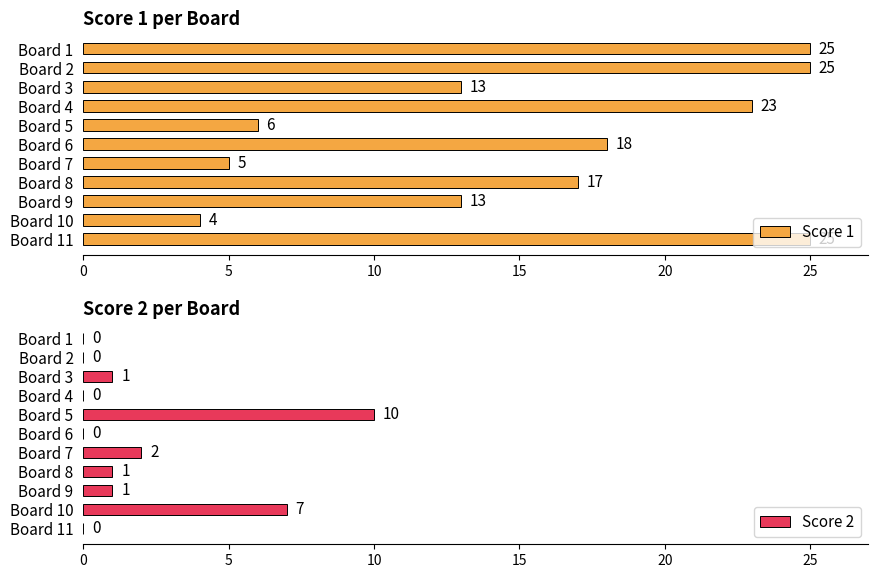

How many Score 2 values are between 0 and 2?

9